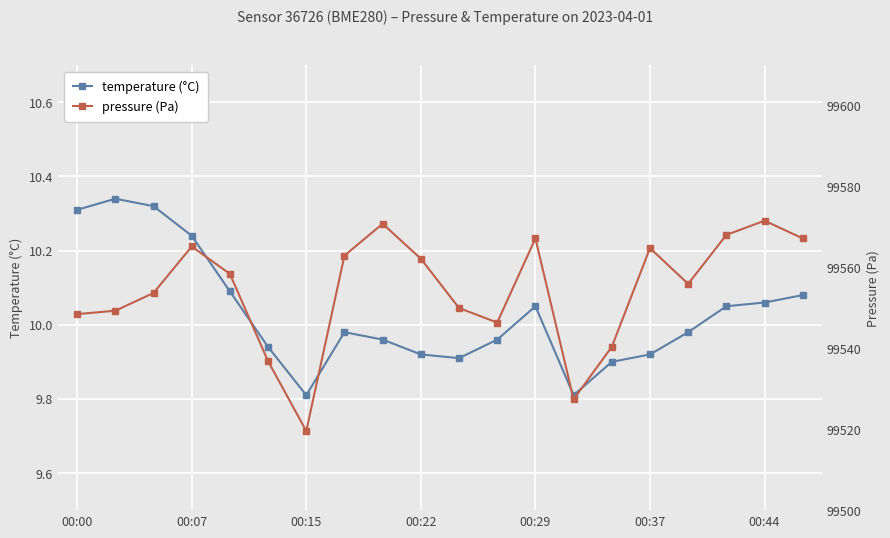

How many categories are shown in the chart?

20